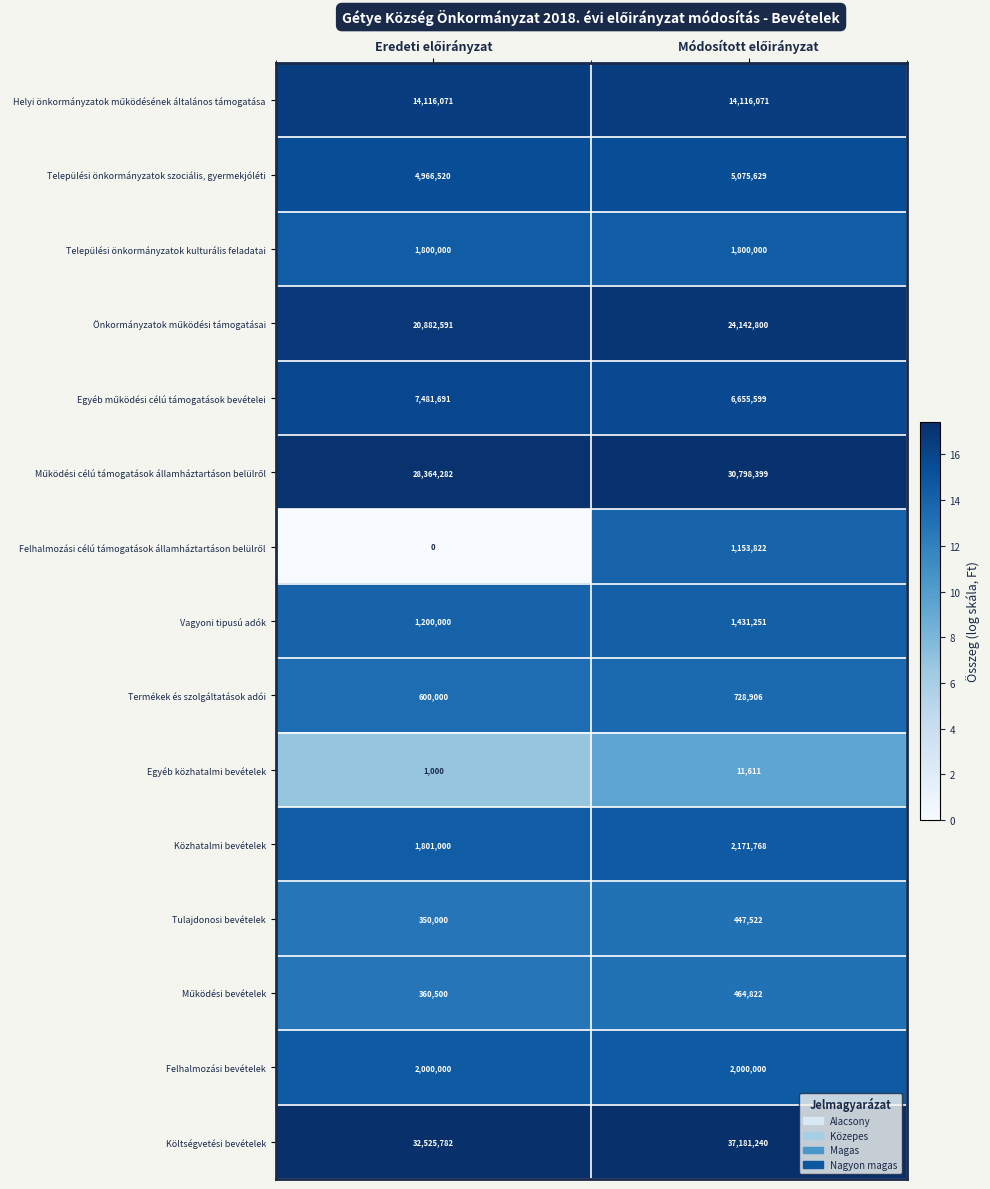

What is the sum of all Tulajdonosi bevételek values?

797522